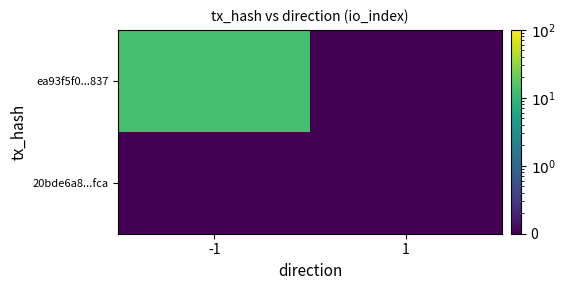

Which series has the largest range (max minus min)?

ea93f5f0...837